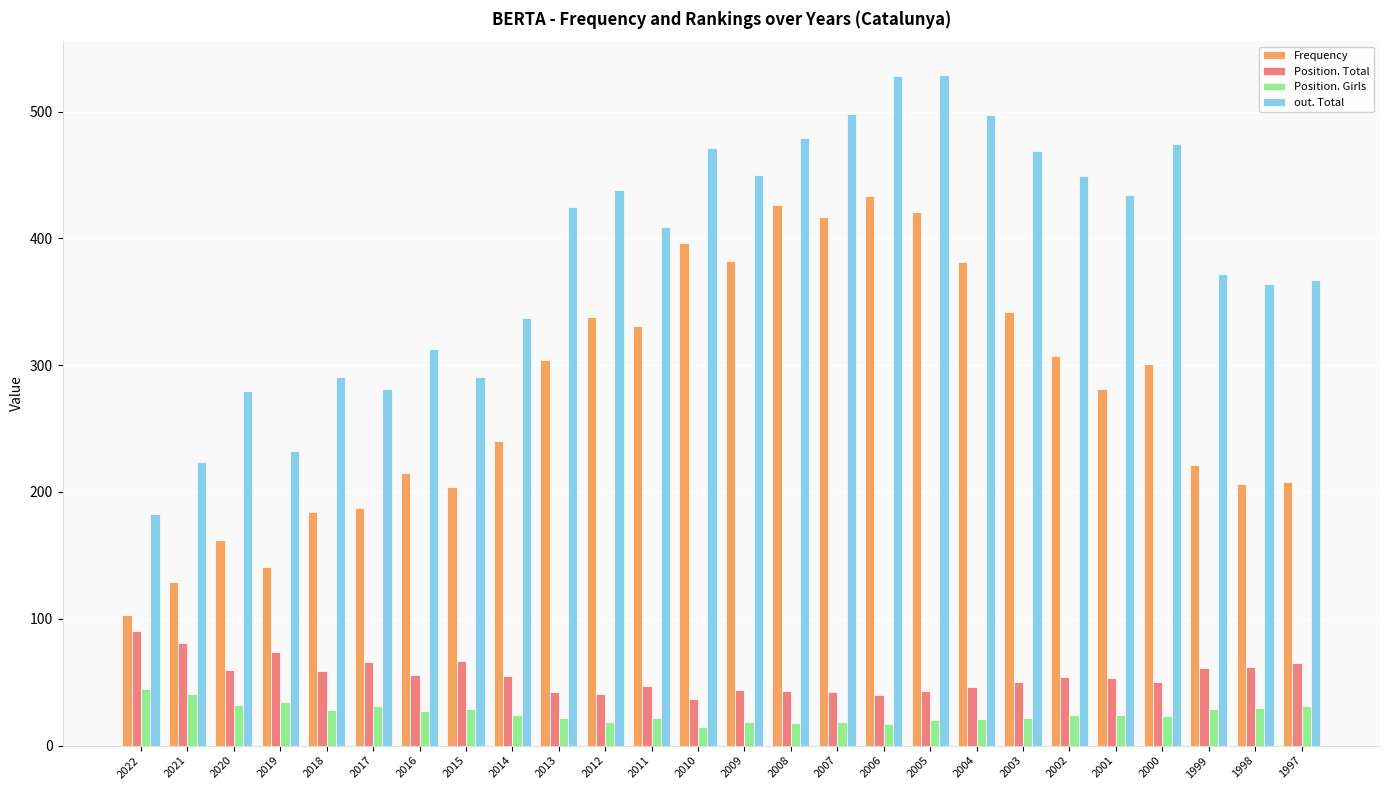

What is the value of the Frequency bar at the 25th from the left?

206